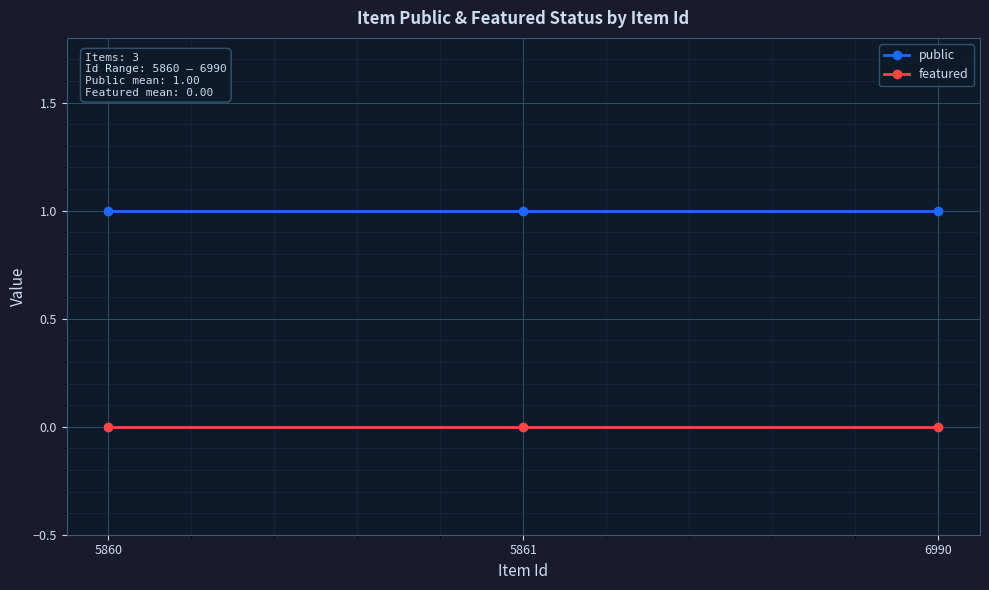

Which series has the largest total across all categories?

public